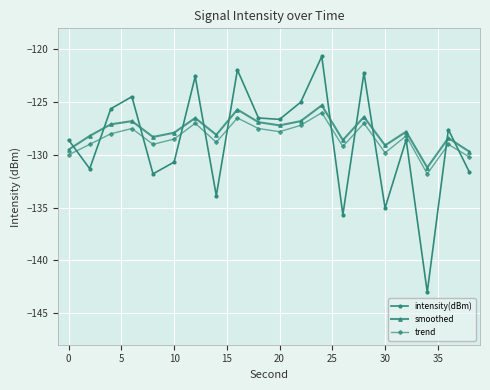

How many data points does each series have?

20